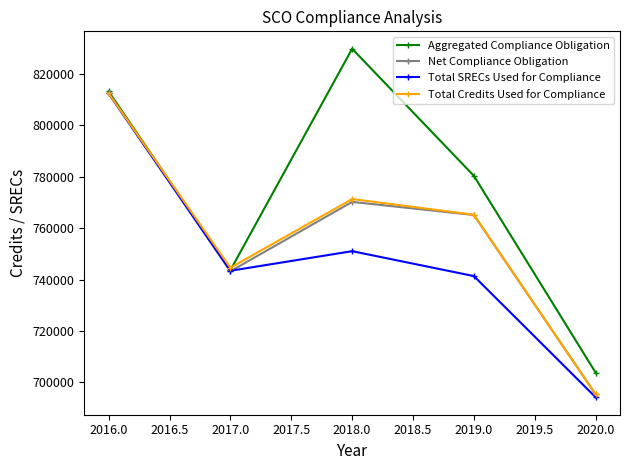

Where is the first local minimum for Aggregated Compliance Obligation?

2017.0